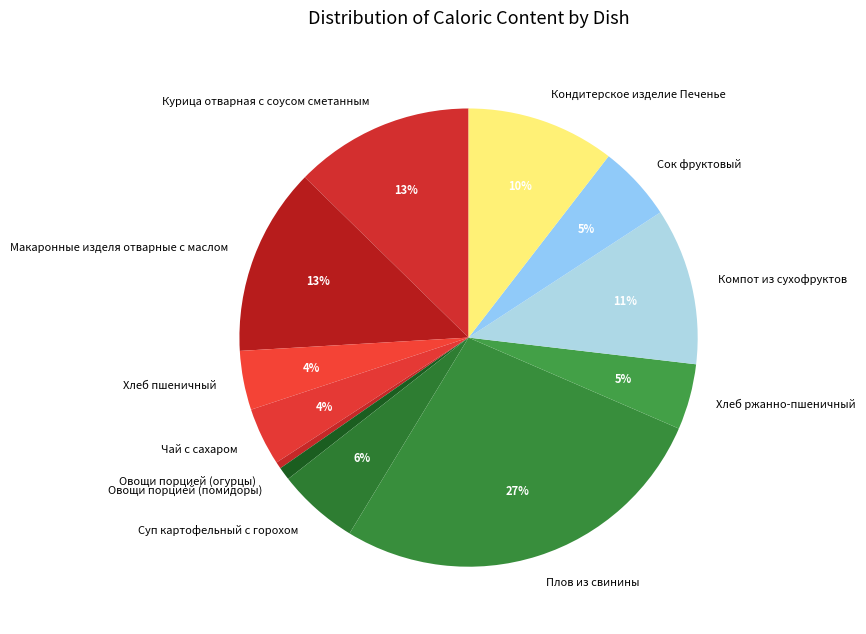

How many slices are in this pie chart?

12